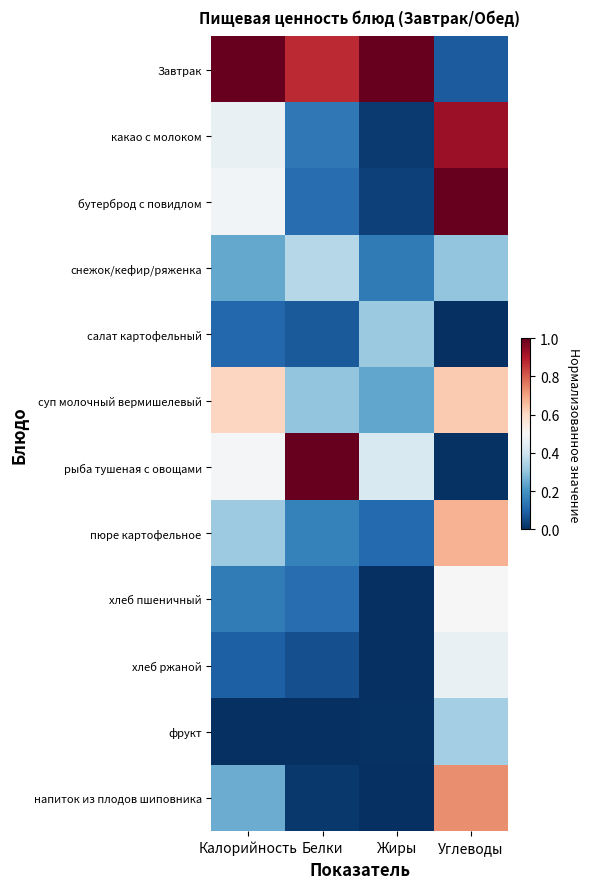

Which series has the largest range (max minus min)?

рыба тушеная с овощами